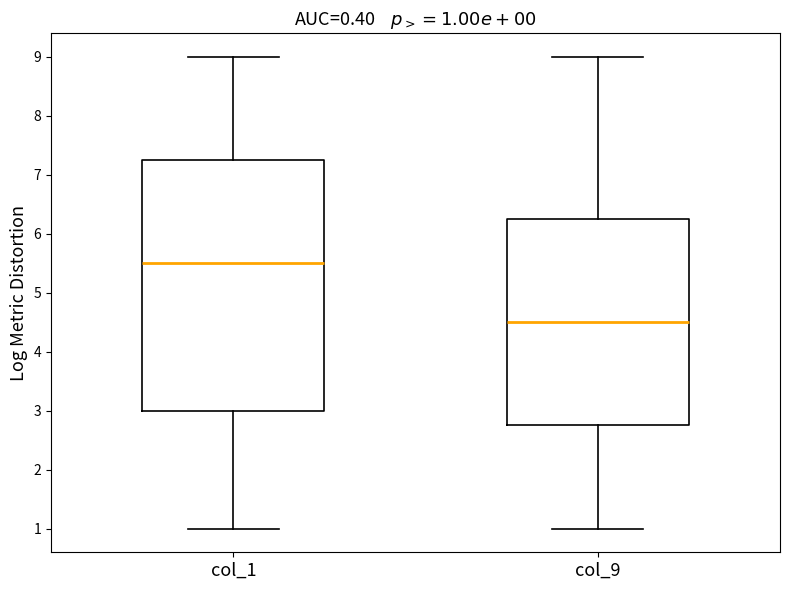

Which box has the lowest median line?

col_9